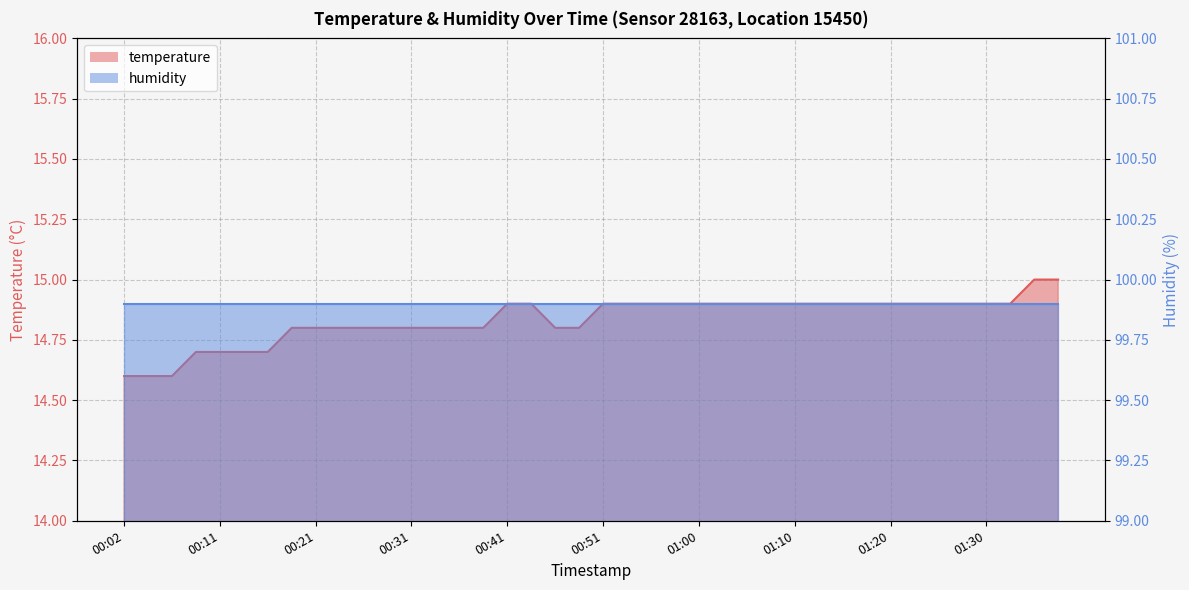

What value does the data have at 00:16?

14.7